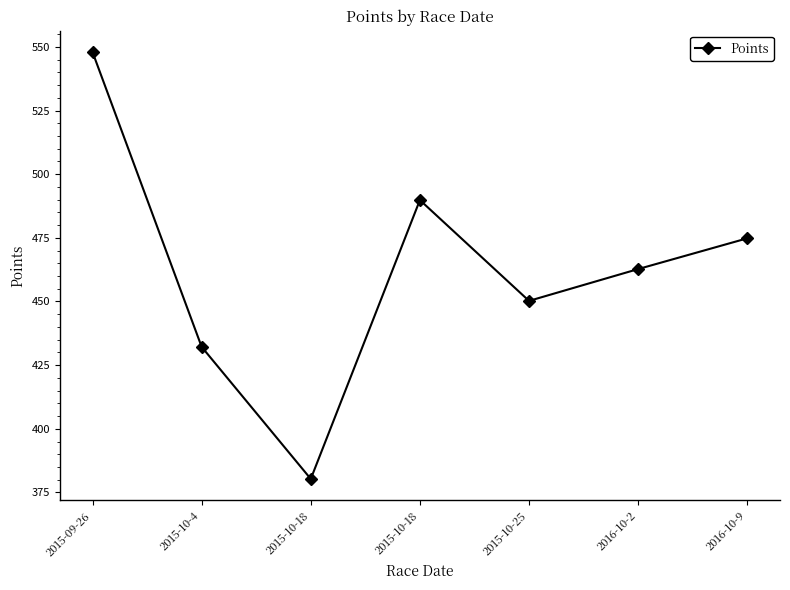

How many interior local valleys (lower than both neighbors) does the data have?

2